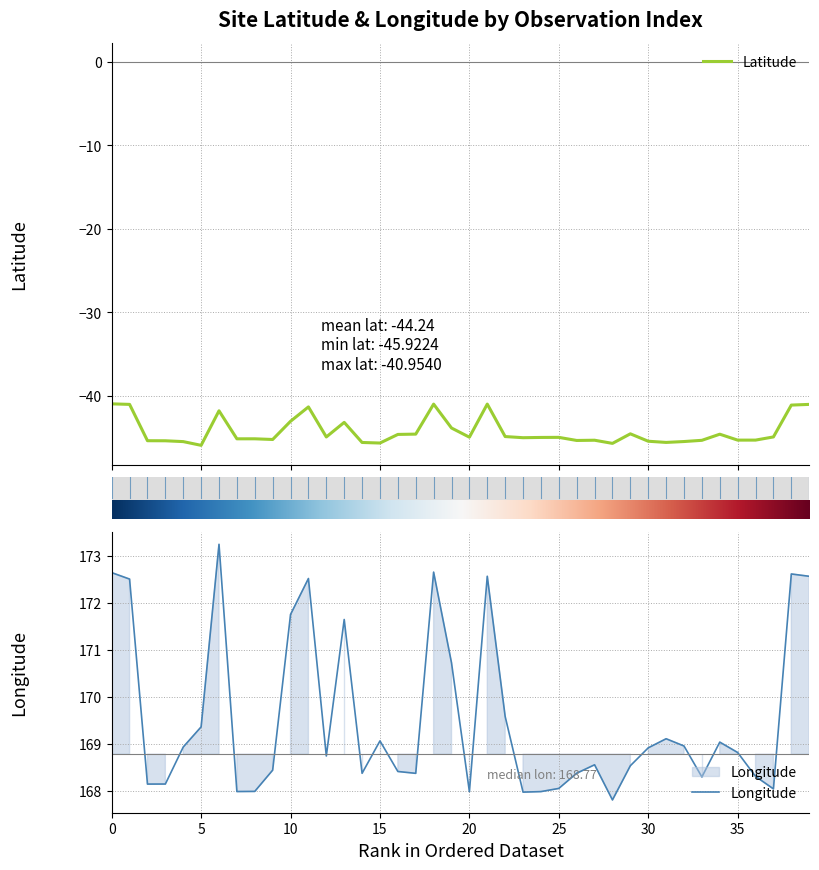

The value of Longitude at 25 is 223.4. True or false?

False